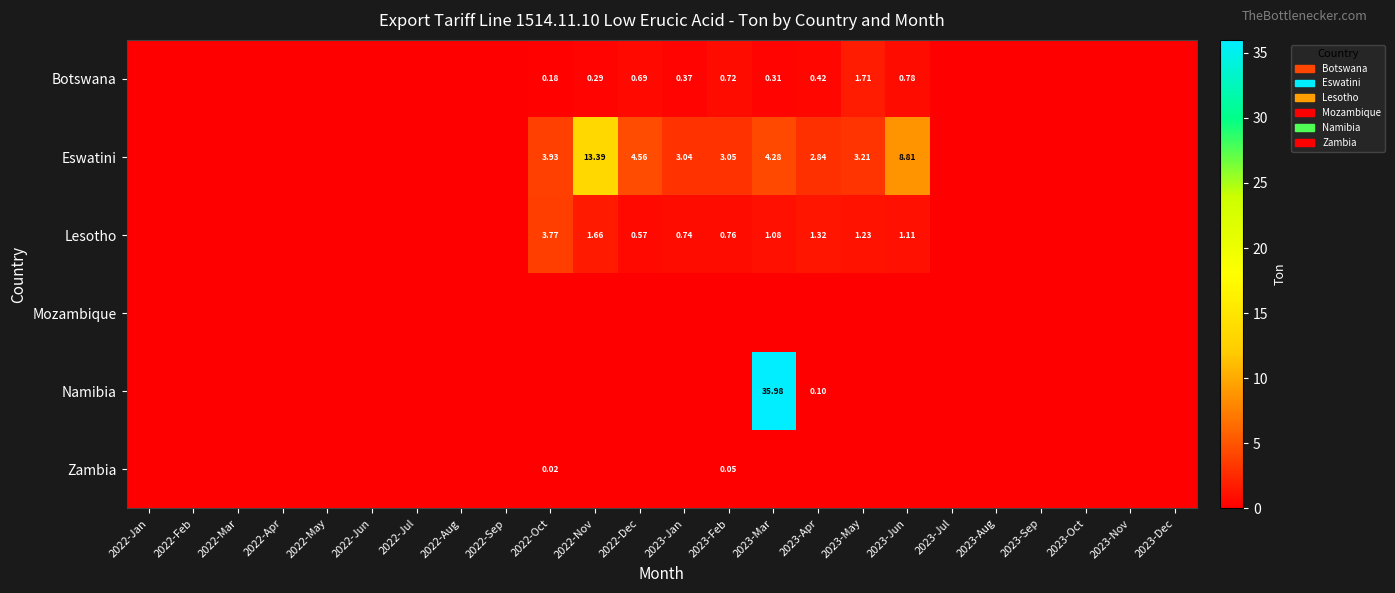

At which label does Zambia reach its minimum?

2022-Jan